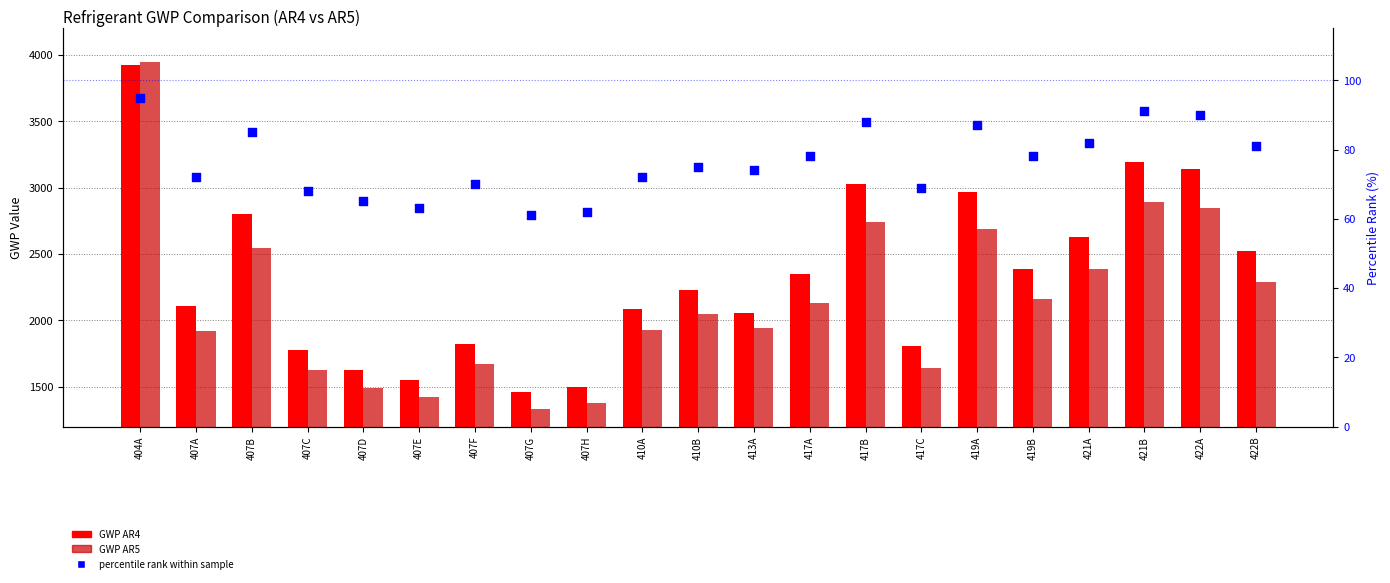

At which category is the sum across all series the highest?

404A